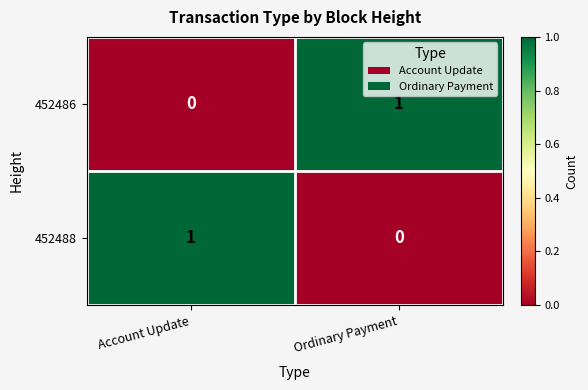

How many categories are shown in the chart?

2